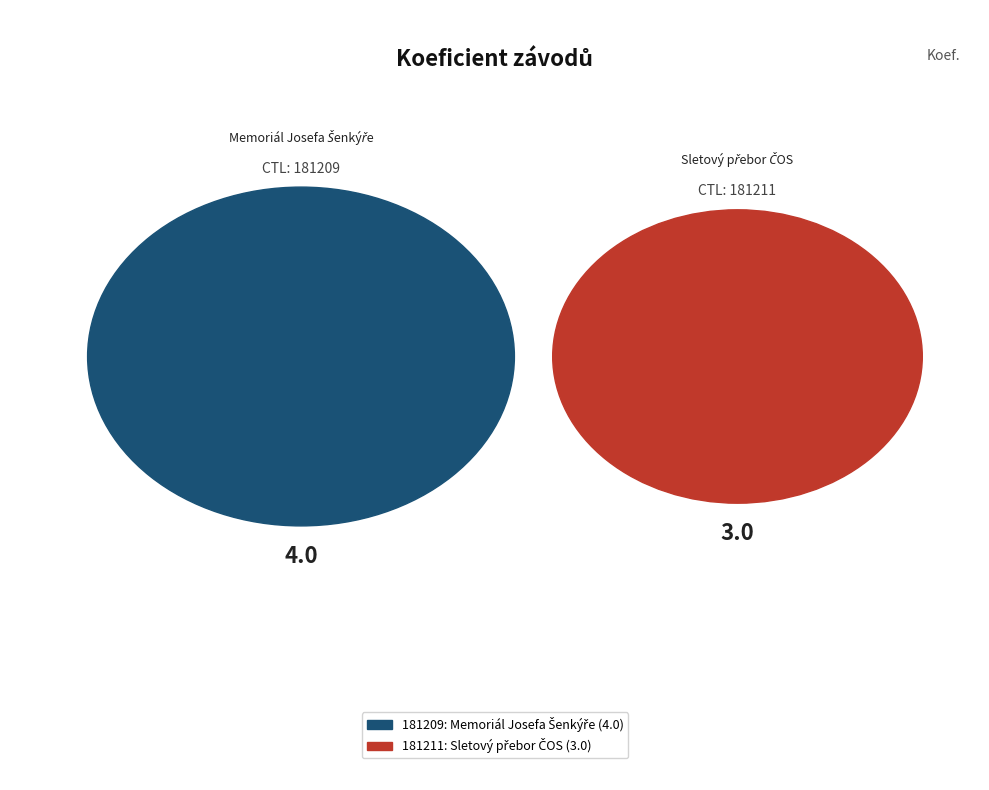

To the nearest percent, what is the average slice percentage?

50%